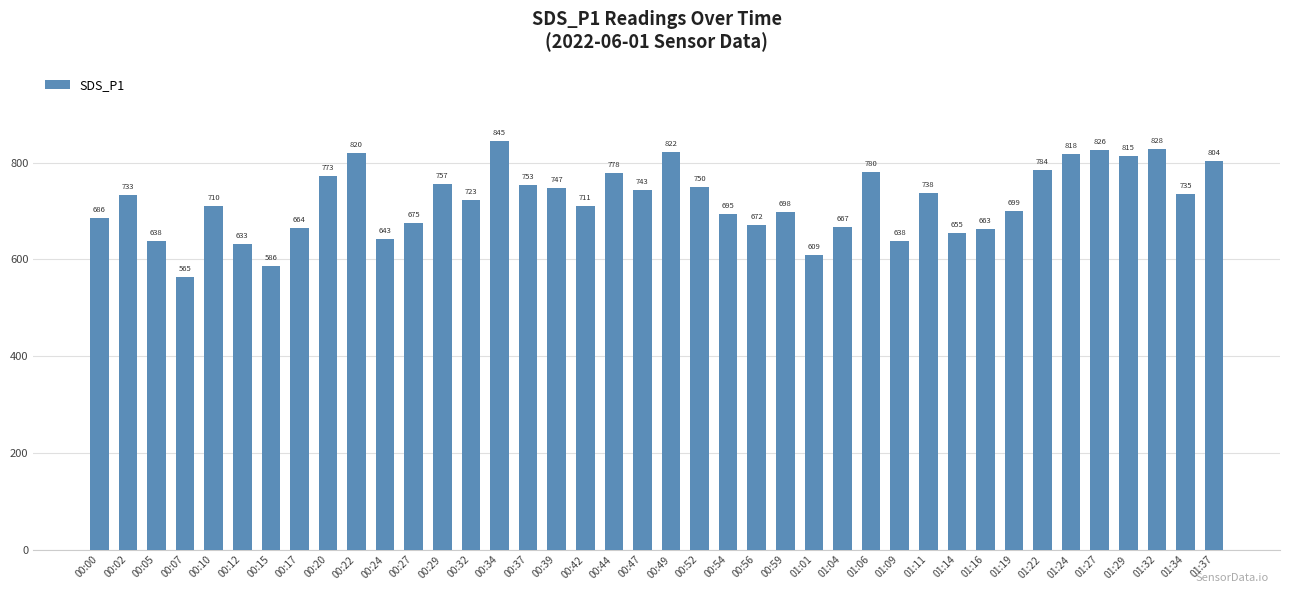

Is it true that the value at 00:00 is 685.6?

True